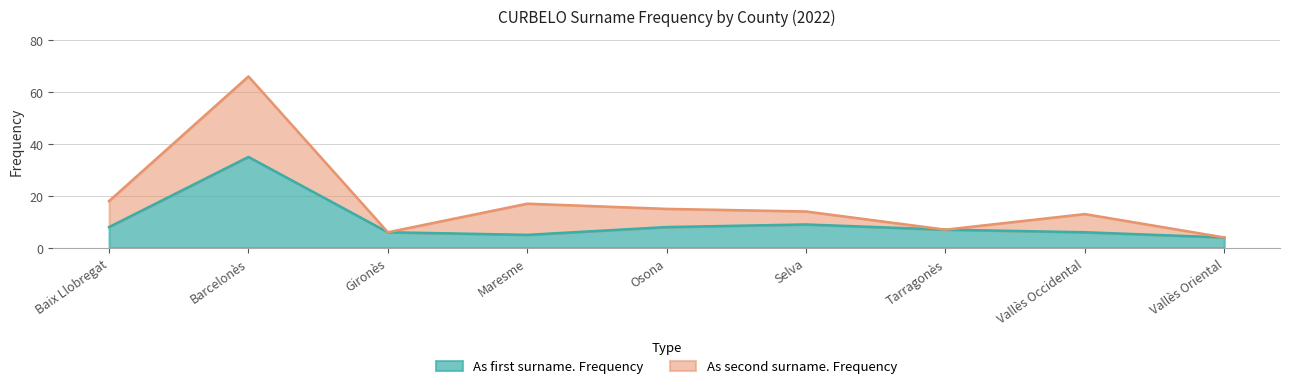

What is the change in value from Maresme to Vallès Occidental?

+1